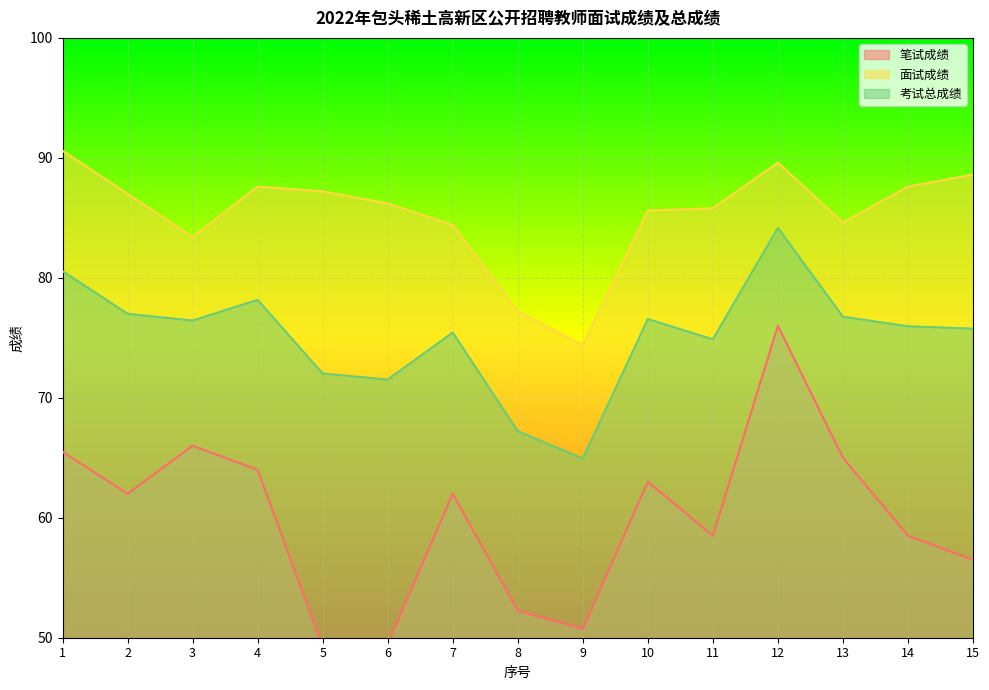

Rank the categories by 考试总成绩 value from highest to lowest.

12, 1, 4, 2, 13, 10, 3, 14, 15, 7, 11, 5, 6, 8, 9